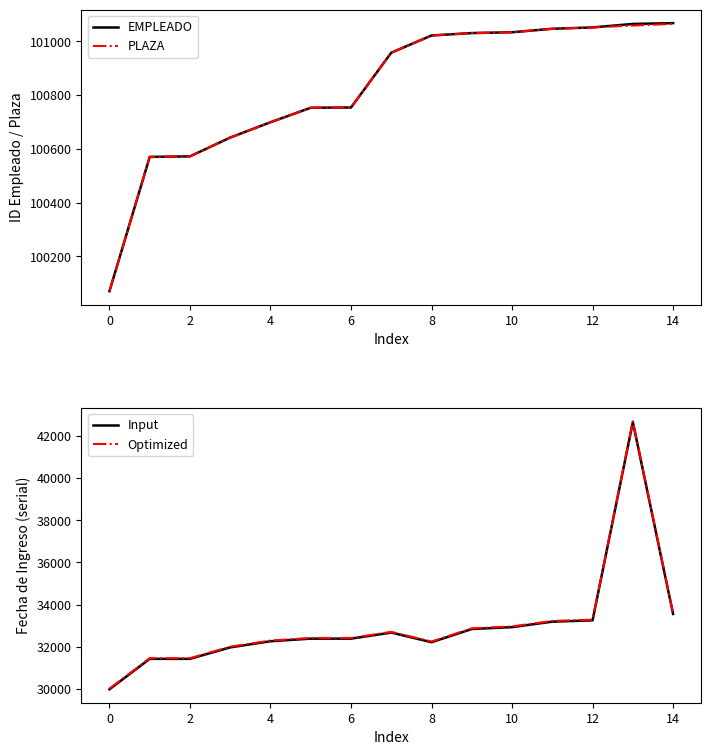

How many values in the PLAZA series are below 100958?

7